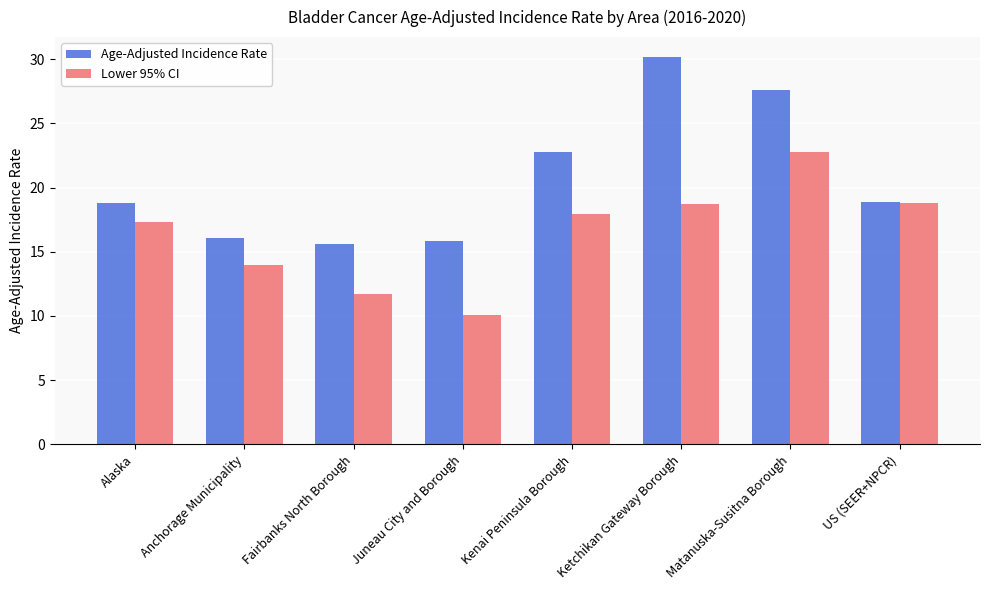

What is the difference between the highest and lowest values at Fairbanks North Borough?

3.9